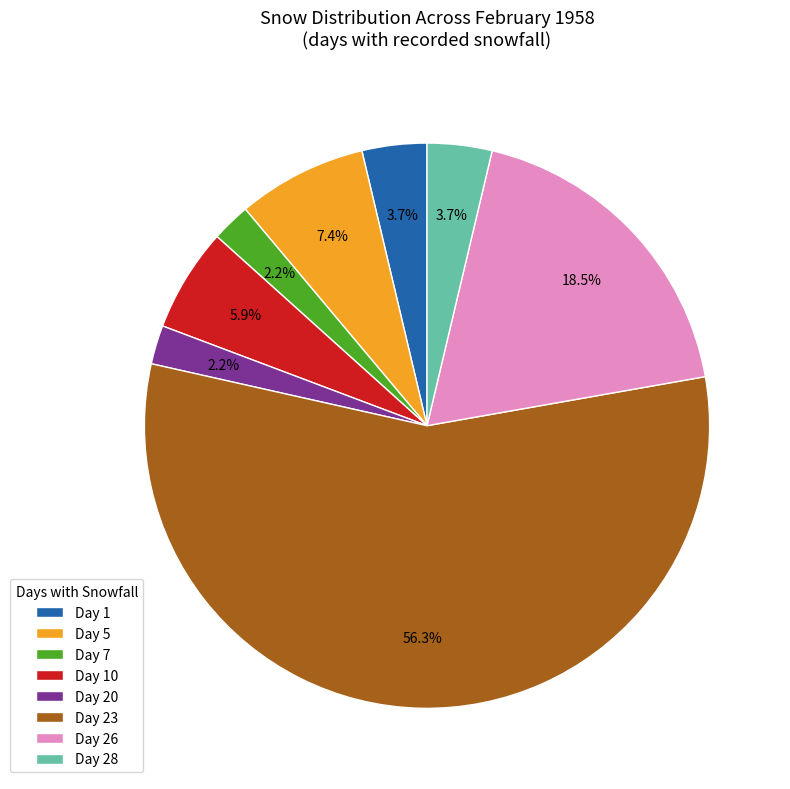

How many slices are in this pie chart?

8